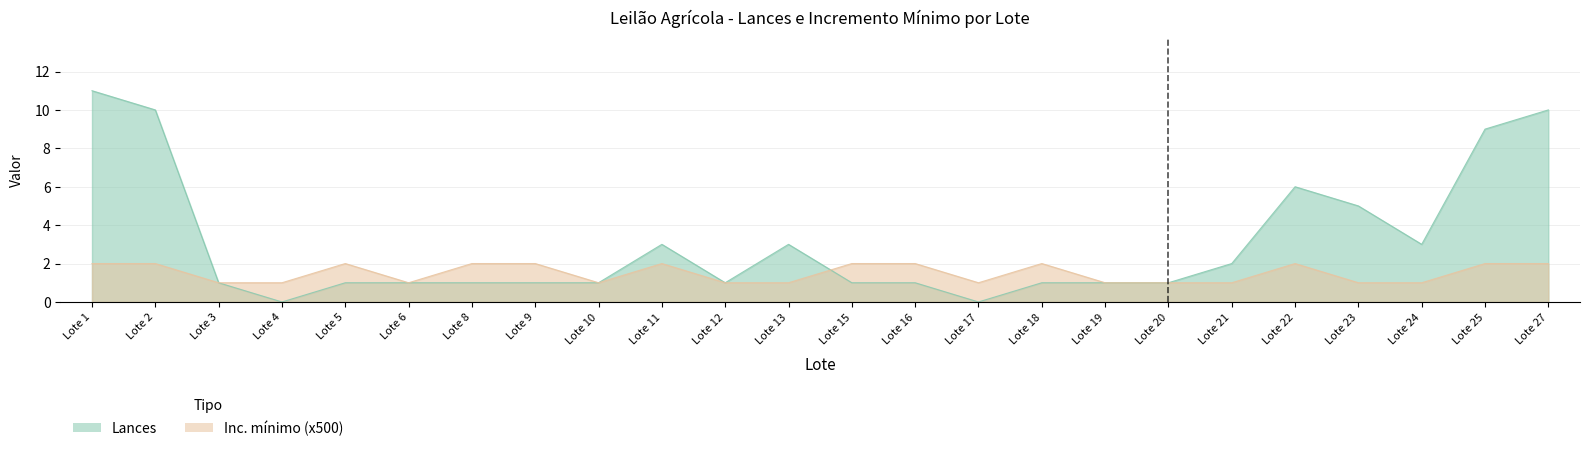

Which series ends up on top after the final intersection of Lances and Inc. minimo (x500)?

Inc. minimo (x500)